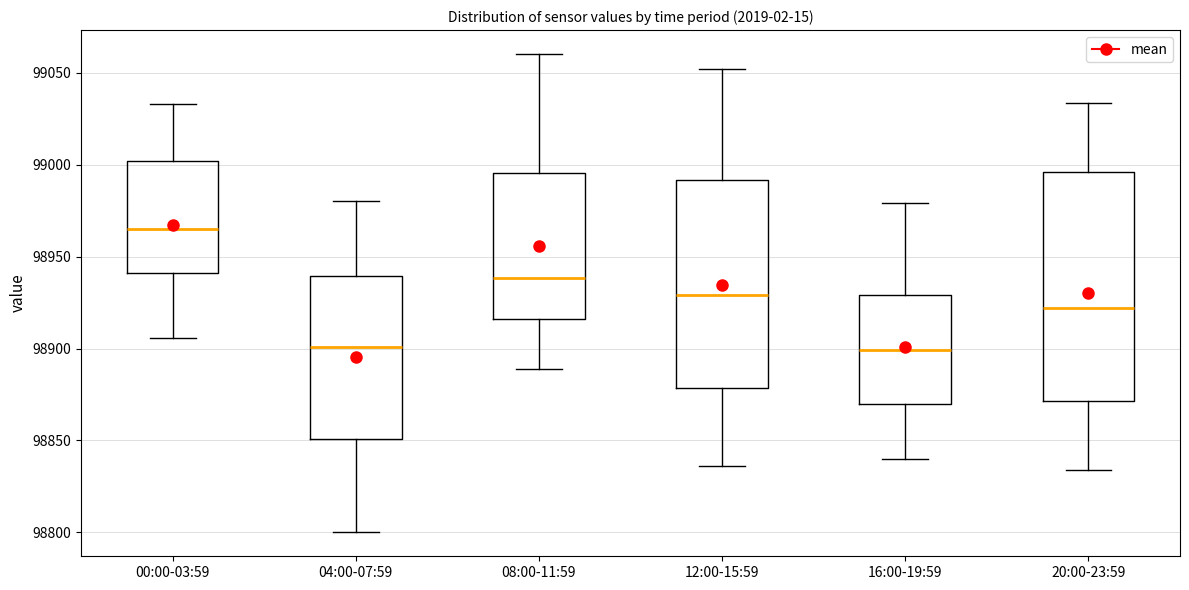

Comparing the boxes themselves (not the whiskers), which one is the tallest?

20:00-23:59